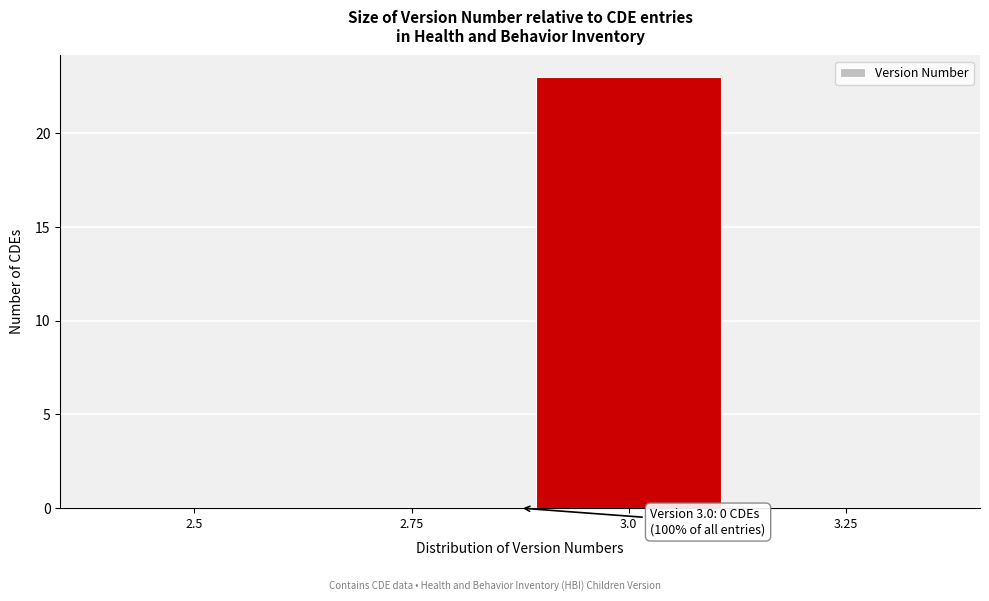

Reading right to left, list all the values displayed in this chart.

3.25=0	3.0=23	2.75=0	2.5=0